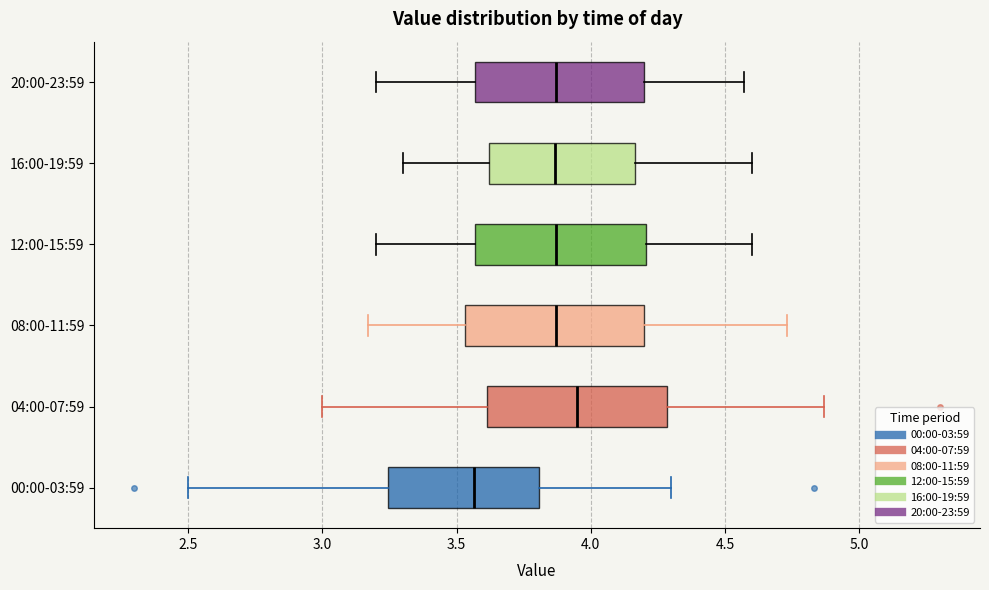

Reading bottom to top, read every box against the x-axis: the position of its median line, the range the box covers, and the ends of its whiskers. The values are not printed on the chart, so give them approximately, as read against the axis.

00:00-03:59: median 3.55, box 3.25 to 3.80, whiskers 2.50 to 4.30
04:00-07:59: median 3.95, box 3.60 to 4.30, whiskers 3.00 to 4.85
08:00-11:59: median 3.85, box 3.55 to 4.20, whiskers 3.15 to 4.75
12:00-15:59: median 3.85, box 3.55 to 4.20, whiskers 3.20 to 4.60
16:00-19:59: median 3.85, box 3.60 to 4.15, whiskers 3.30 to 4.60
20:00-23:59: median 3.85, box 3.55 to 4.20, whiskers 3.20 to 4.55